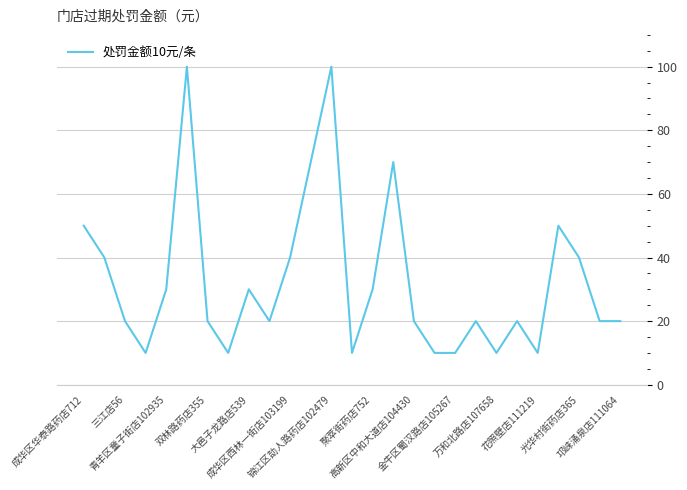

Reading left to right, list all the values displayed in this chart.

50	40	20	10	30	100	20	10	30	20	40	70	100	10	30	70	20	10	10	20	10	20	10	50	40	20	20